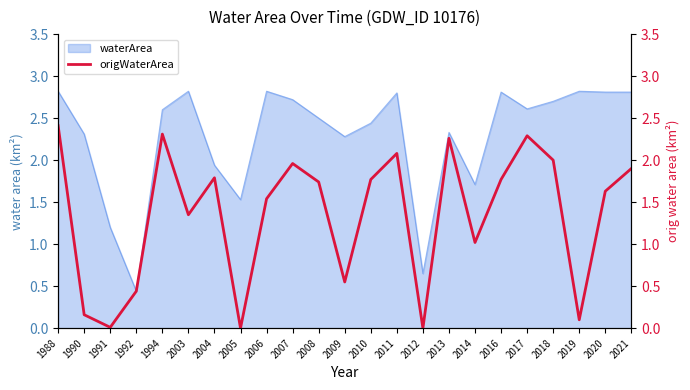

What is the highest value of the waterArea series?

2.8